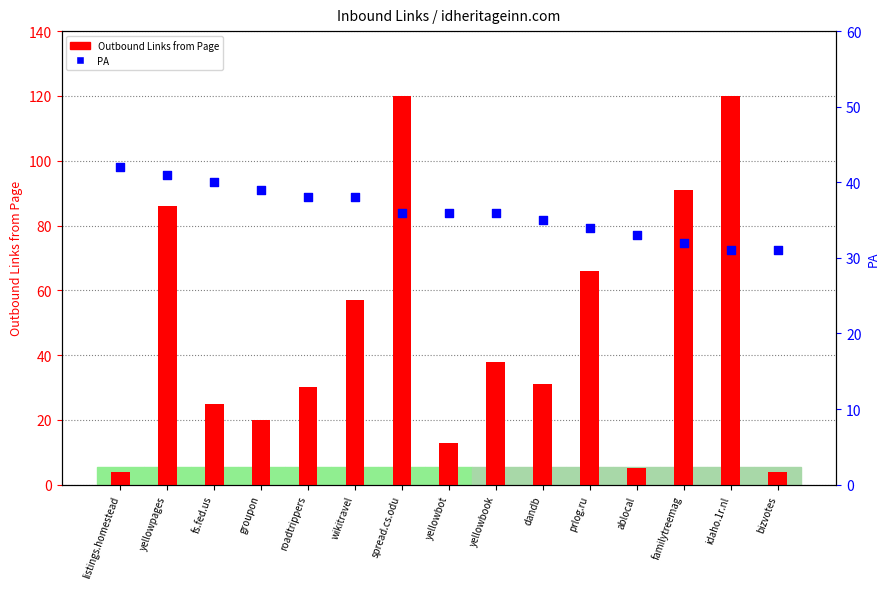

What are all the series names shown in the legend?

Outbound Links from Page, PA